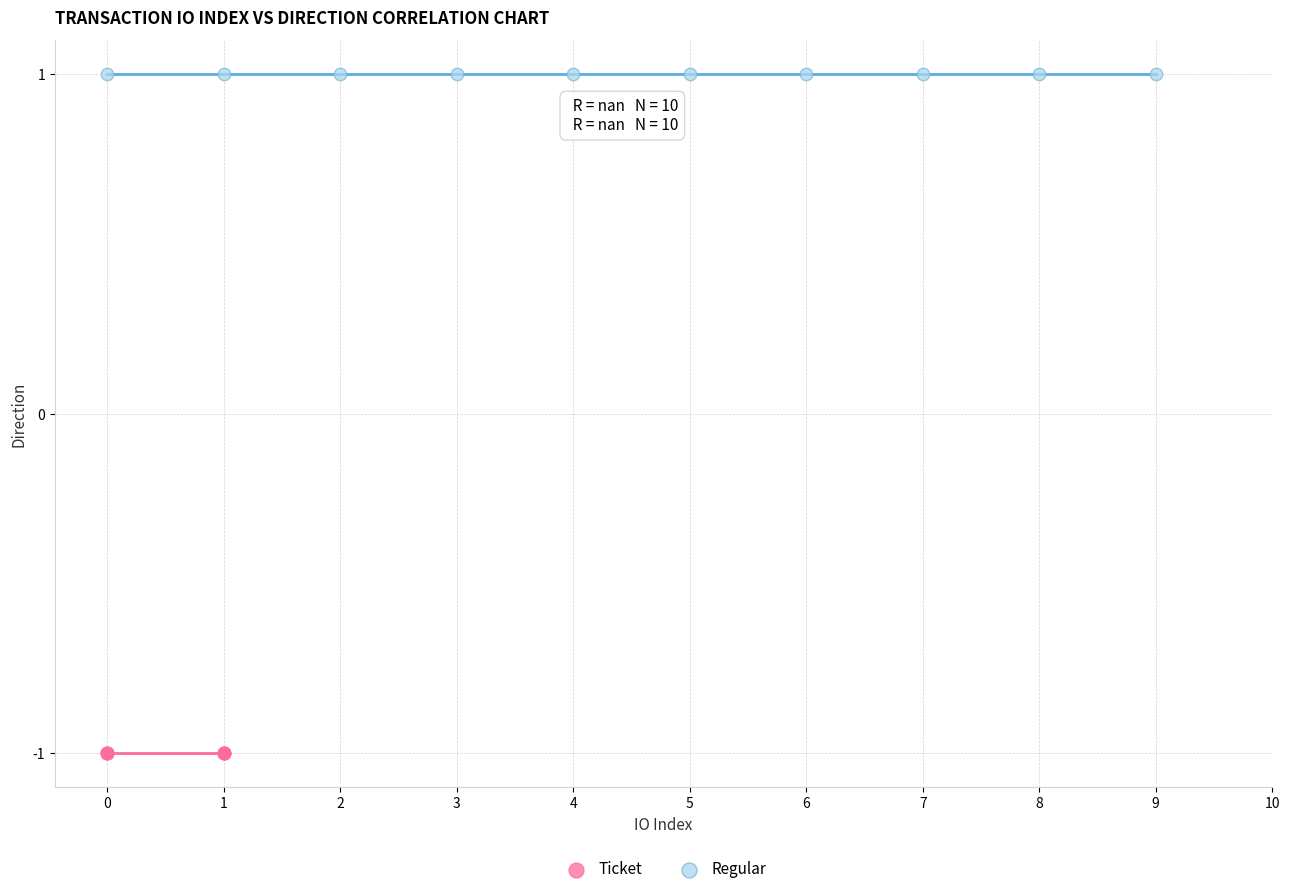

Which series reaches the maximum Y coordinate?

Regular